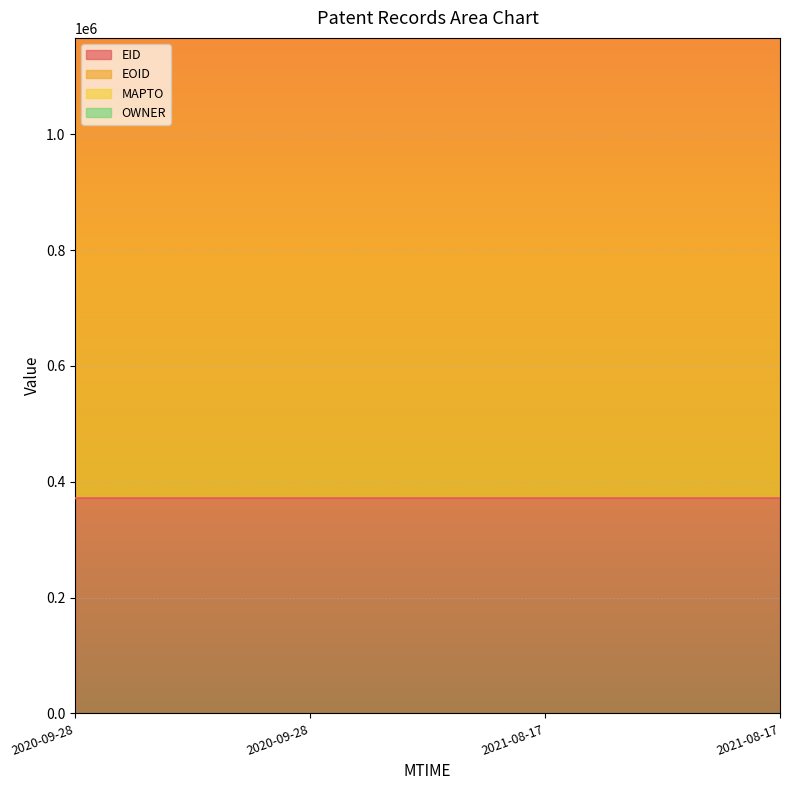

At which category does the chart reach its peak across all series?

2021-08-17